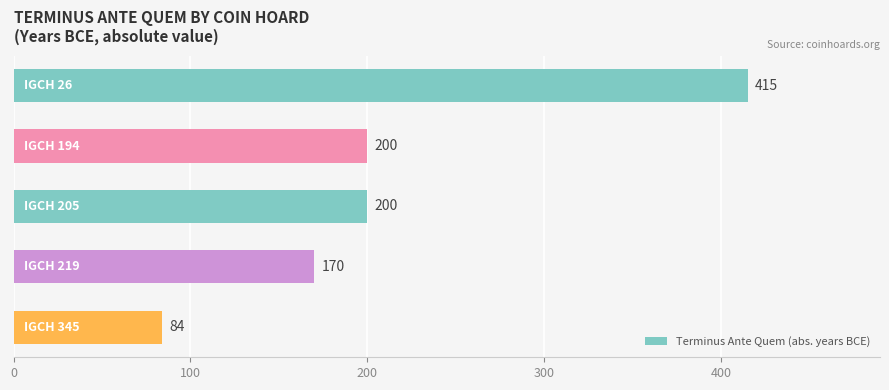

What is the average value?

214